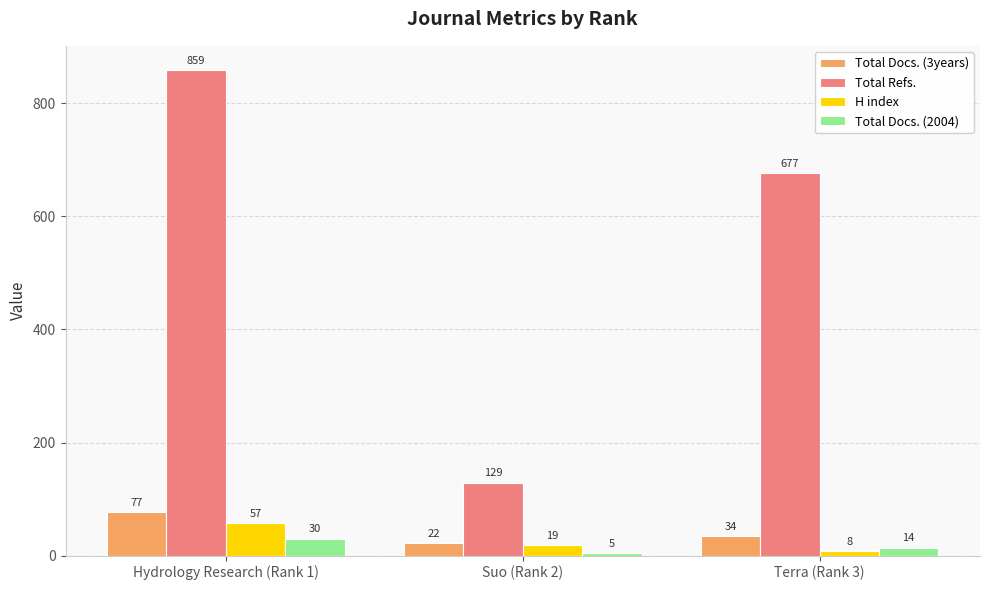

List the series in order of their peak value, highest first.

Total Refs., Total Docs. (3years), H index, Total Docs. (2004)